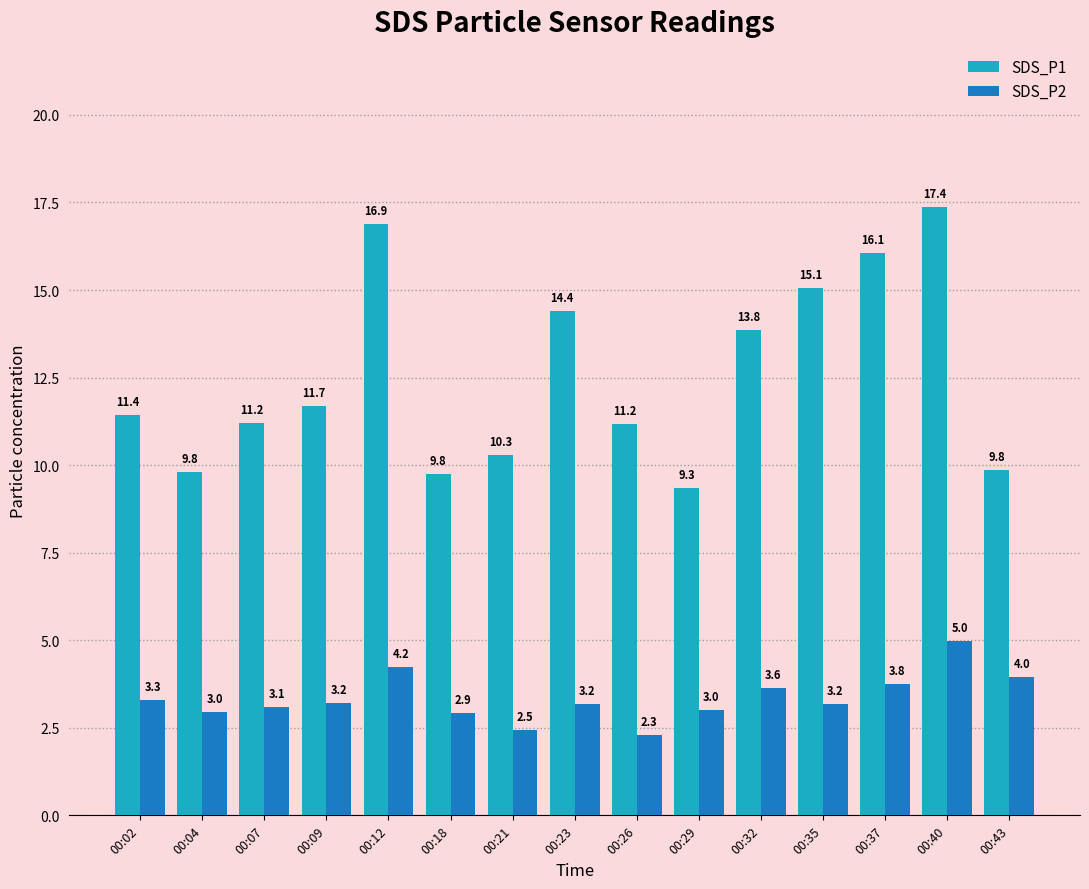

What is the difference between the second highest and second lowest values in the SDS_P1 series?

7.1